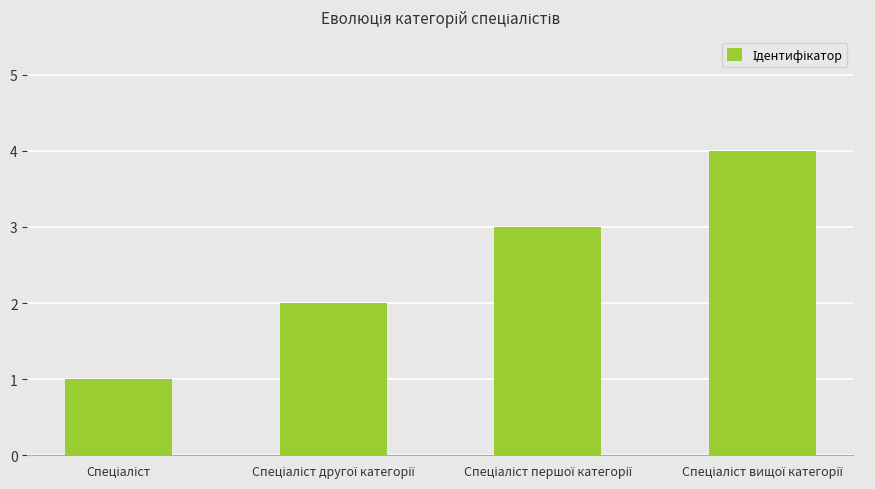

Does the chart contain any negative values?

No